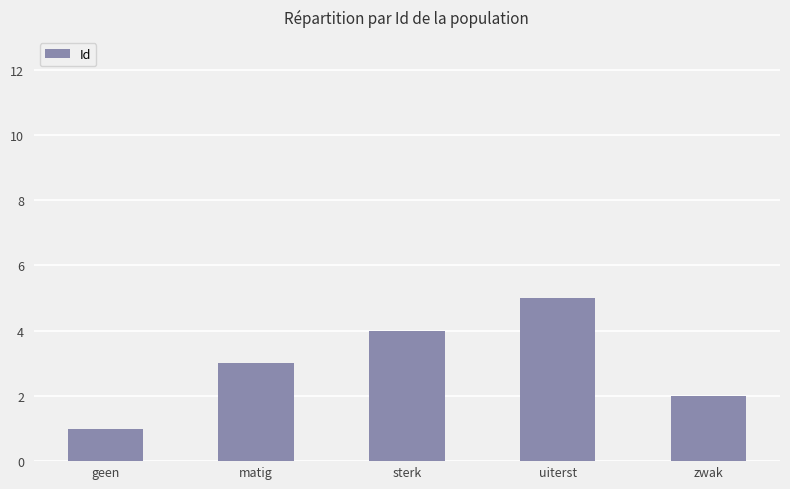

What is the change in value from matig to zwak?

-1